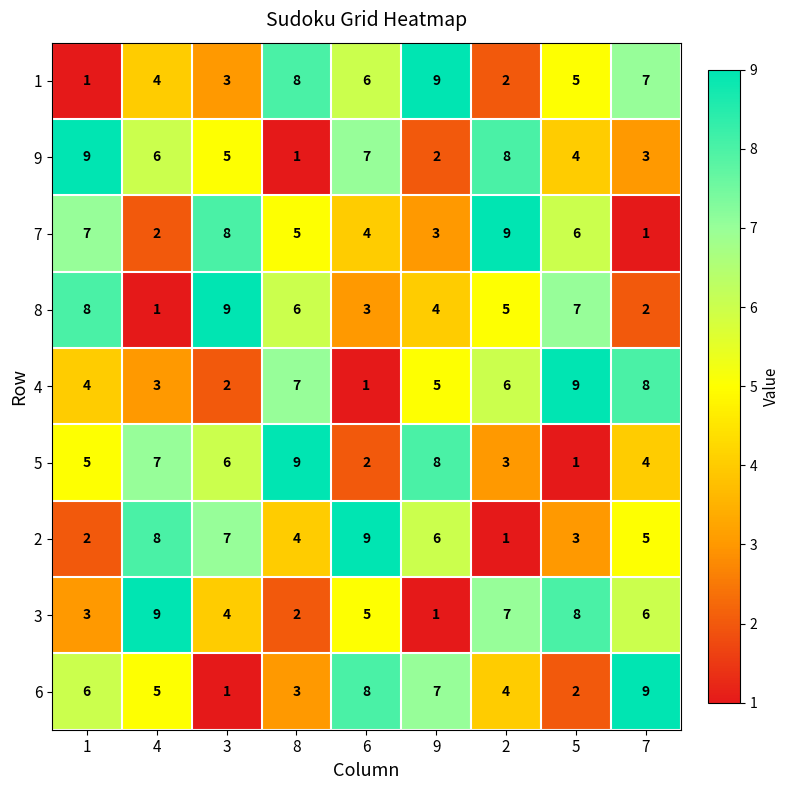

Is it true that 7 equals 2 at 7?

False